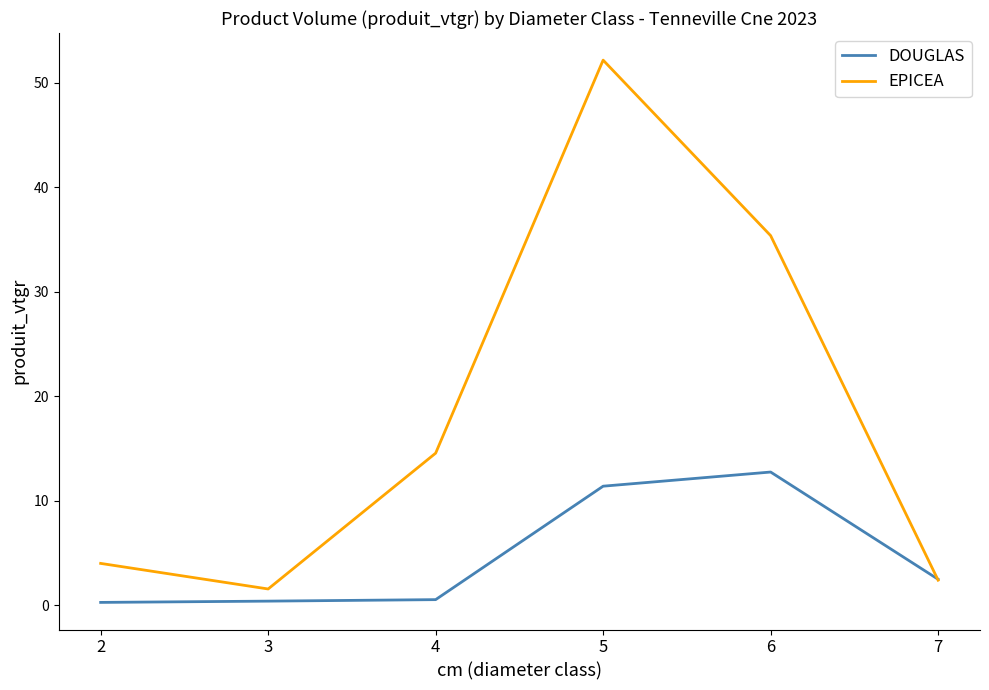

In EPICEA, how many points are higher than both neighbors (excluding endpoints)?

1